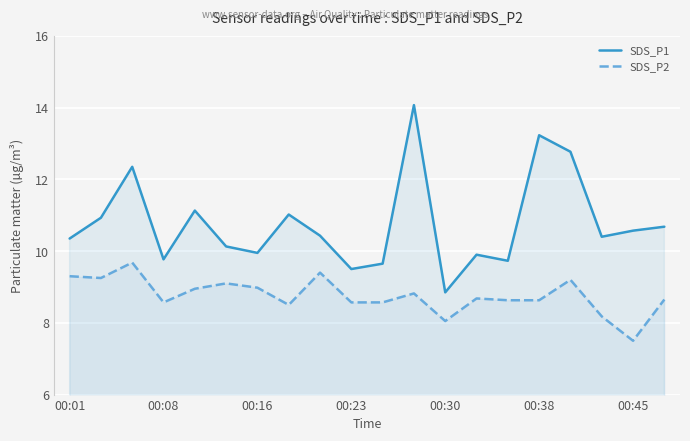

True or false: SDS_P1 and SDS_P2 cross at least once.

False